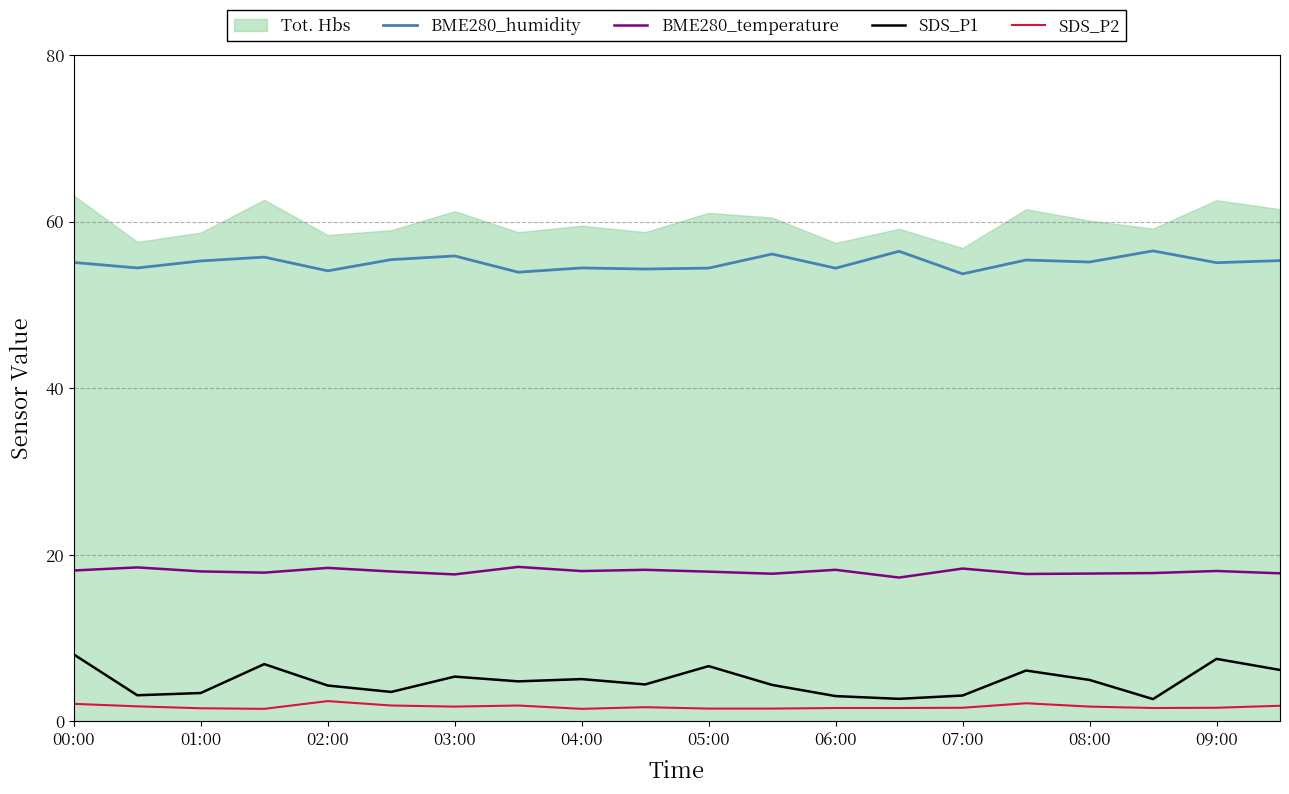

True or false: BME280_humidity and BME280_temperature intersect in this chart.

False